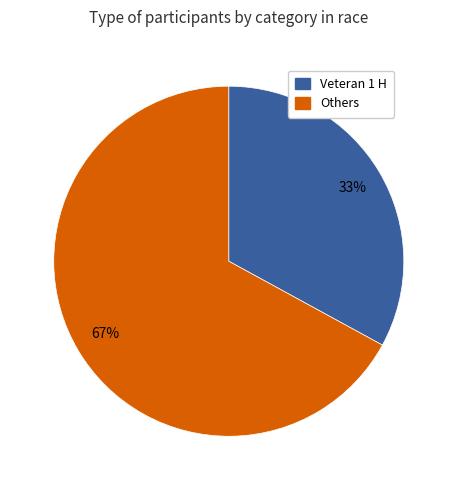

To the nearest percent, what is the average slice percentage?

50%